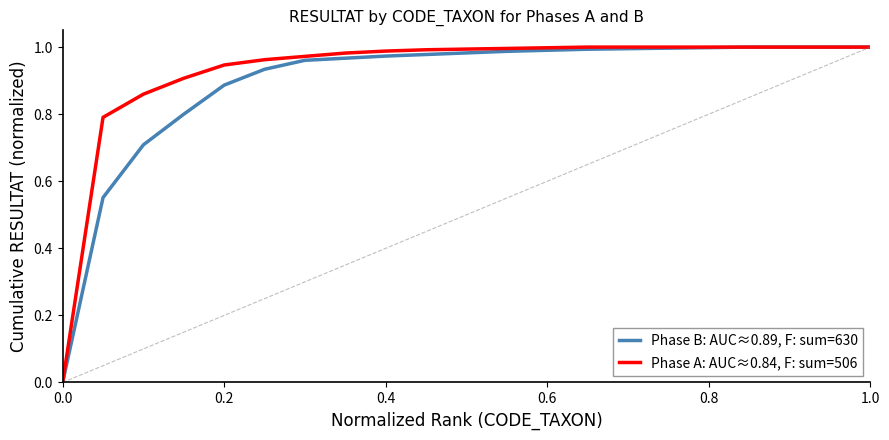

Rank the series by their average value, from lowest to highest.

Phase B: AUC≈0.89, F: sum=630, Phase A: AUC≈0.84, F: sum=506